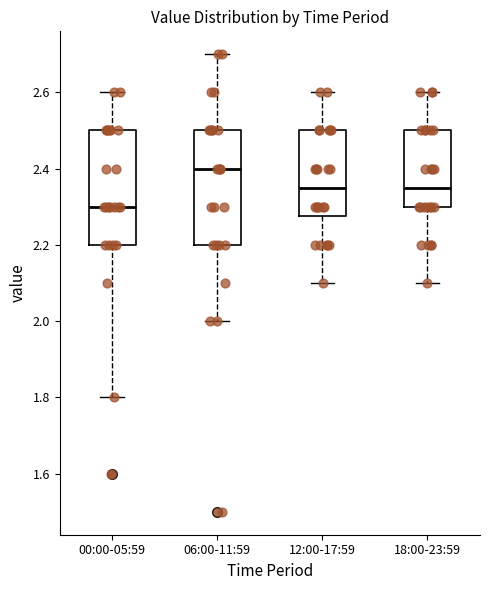

Which box has the lowest median line?

00:00-05:59